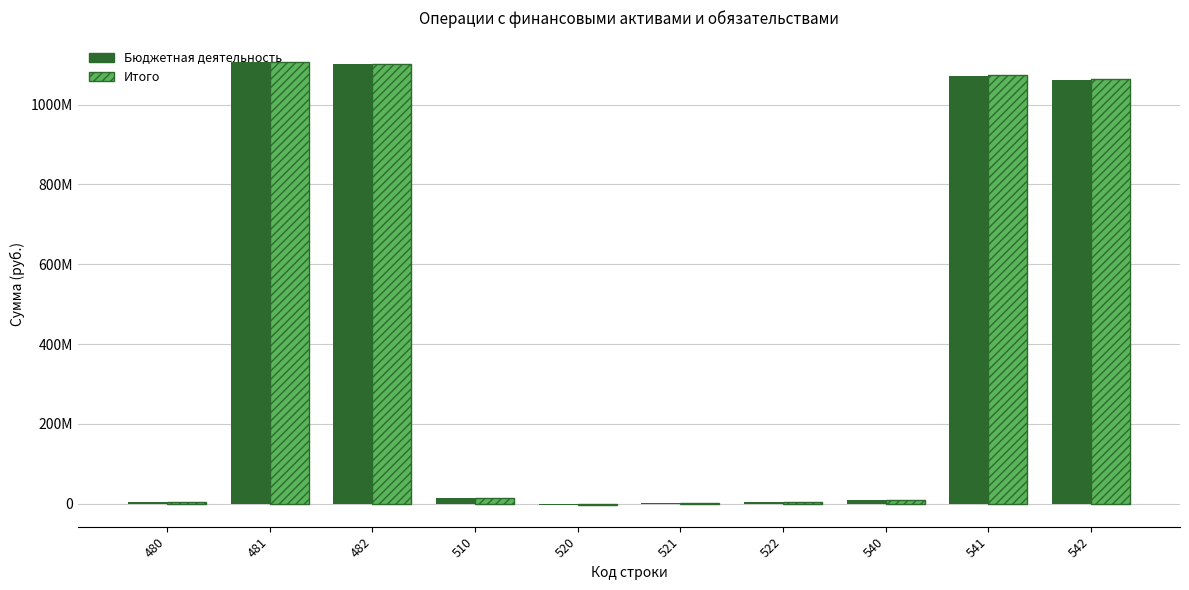

Does the chart contain stacked bars?

No